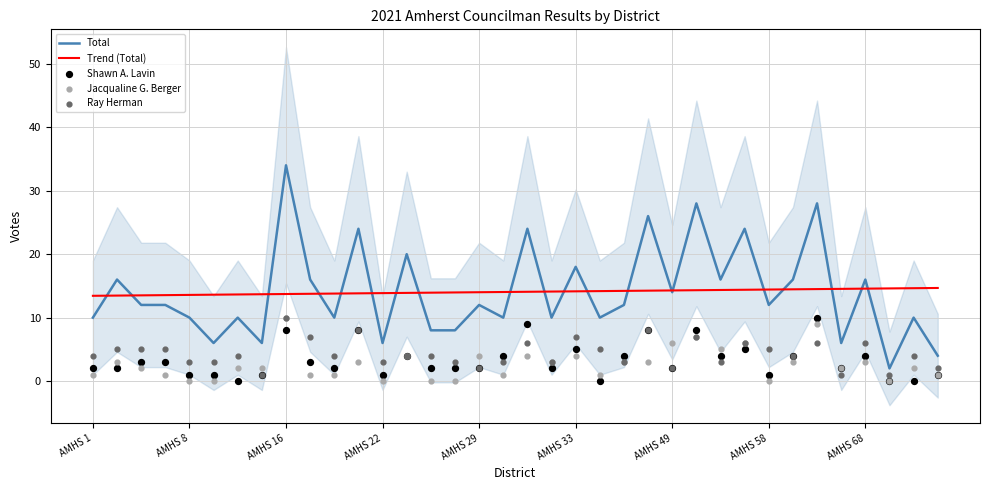

What is the total value across all series at 25?

64.3